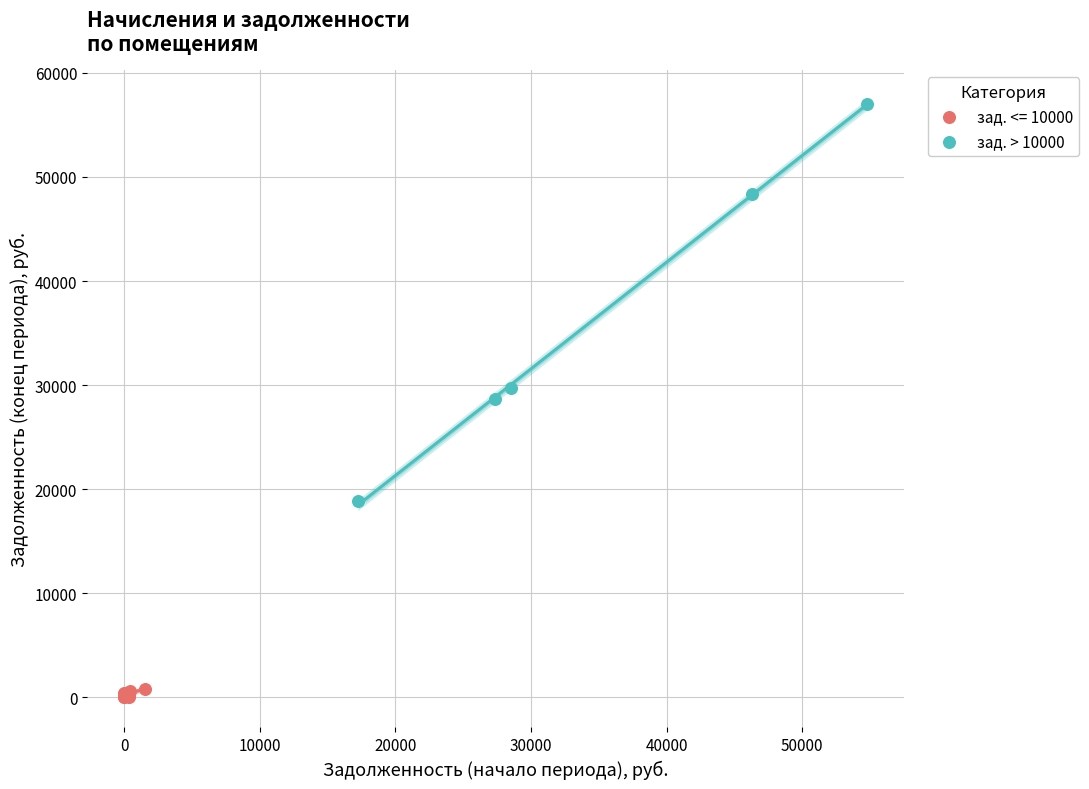

Which series has the largest Y range (max minus min)?

зад. > 10000